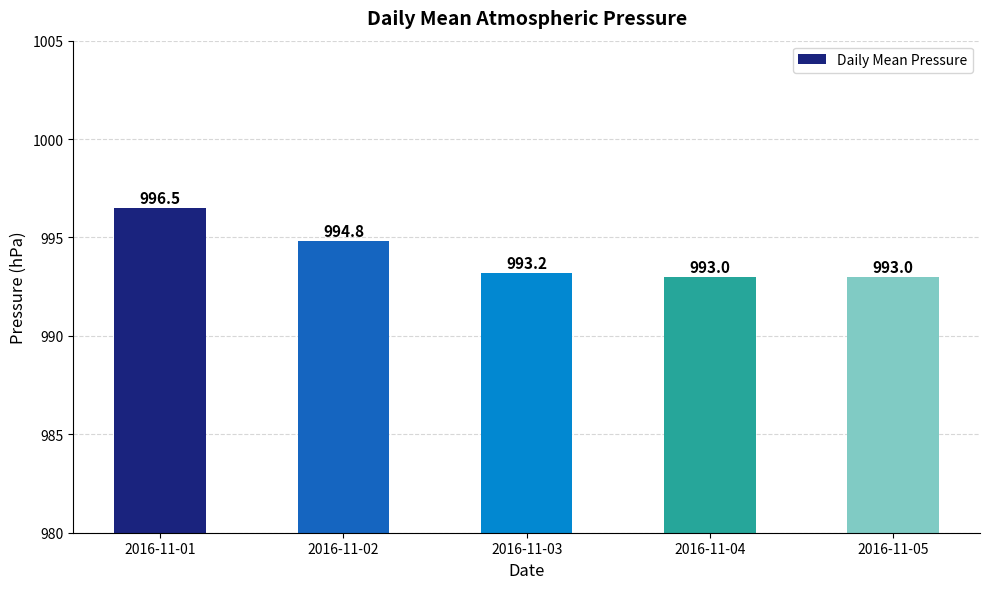

What is the value of the 3rd bar from the left?

993.2